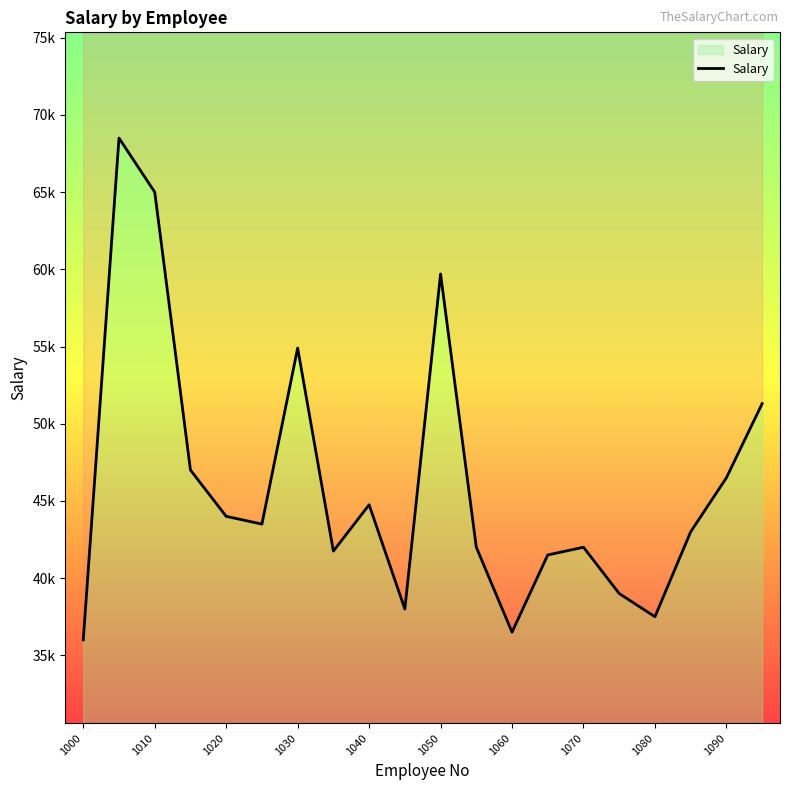

Reading right to left, what are all the values shown in this chart?

1095=51300	1090=46500	1085=43000	1080=37500	1075=39000	1070=42000	1065=41500	1060=36500	1055=42000	1050=59700	1045=38000	1040=44750	1035=41750	1030=54900	1025=43500	1020=44000	1015=47000	1010=65000	1005=68500	1000=36000